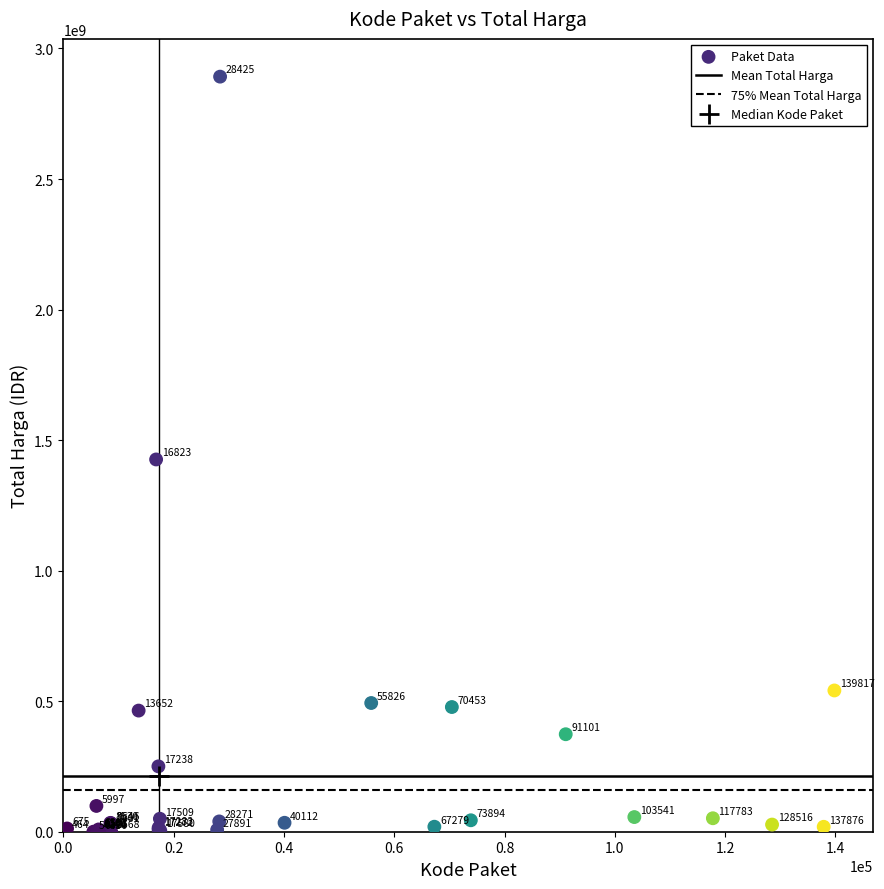

What Y value in the scatter plot is closest to 1446100000?

1425867900